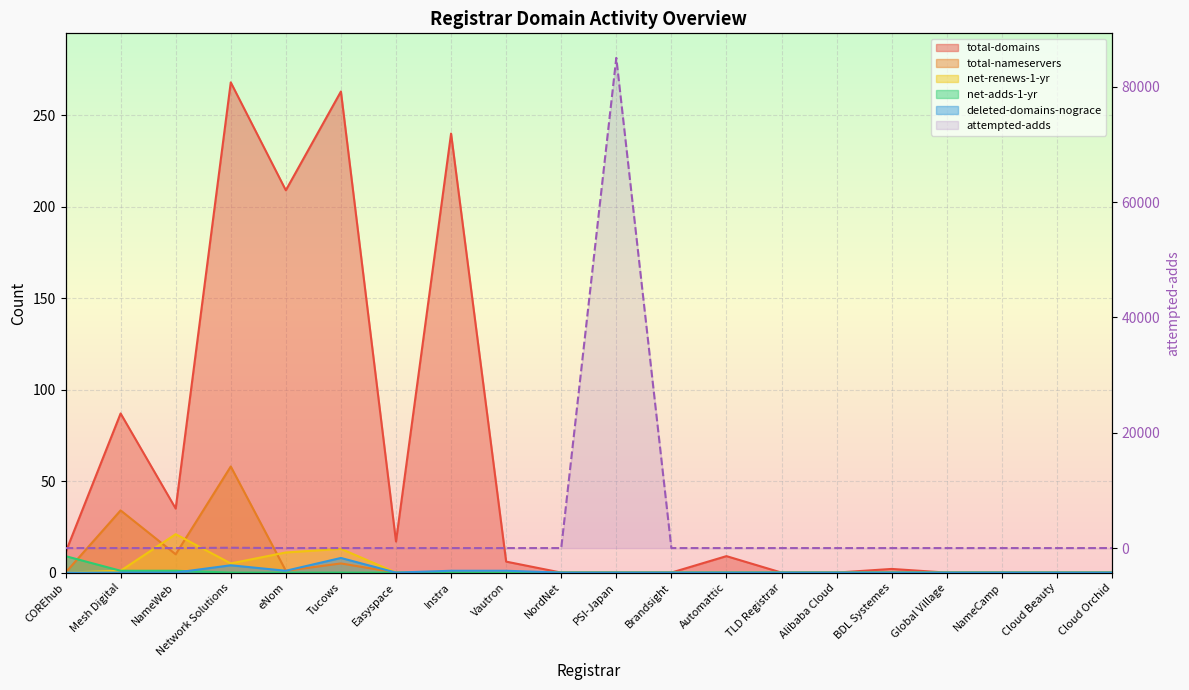

What is the sum of all total-domains values?

1147